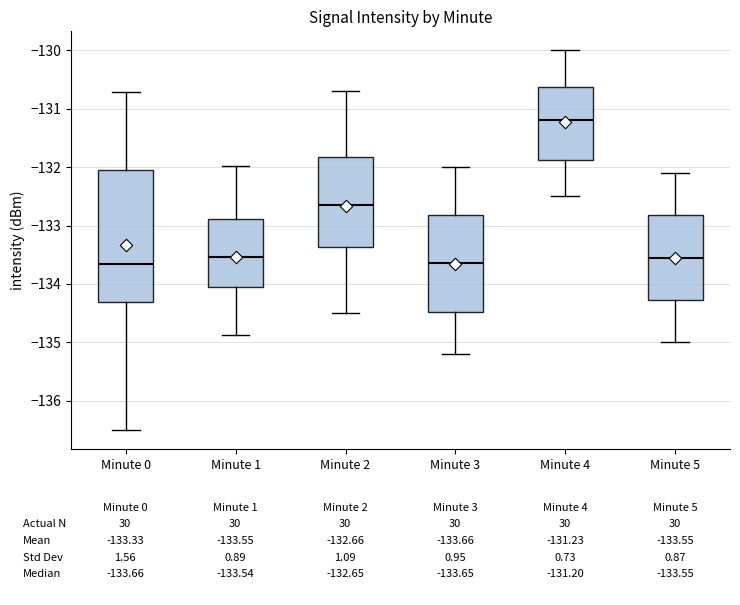

Which box has the highest median line?

Minute 4